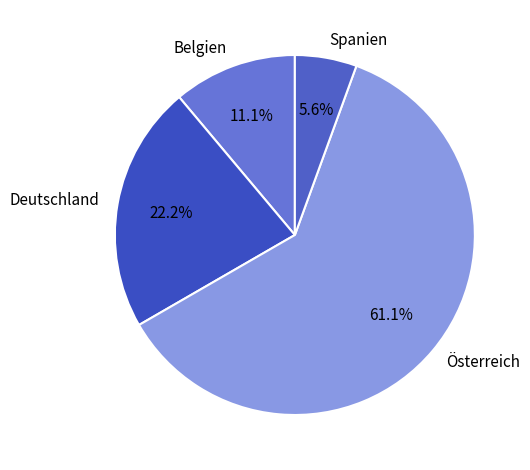

What percentage do Spanien and Belgien together represent?

16.7%